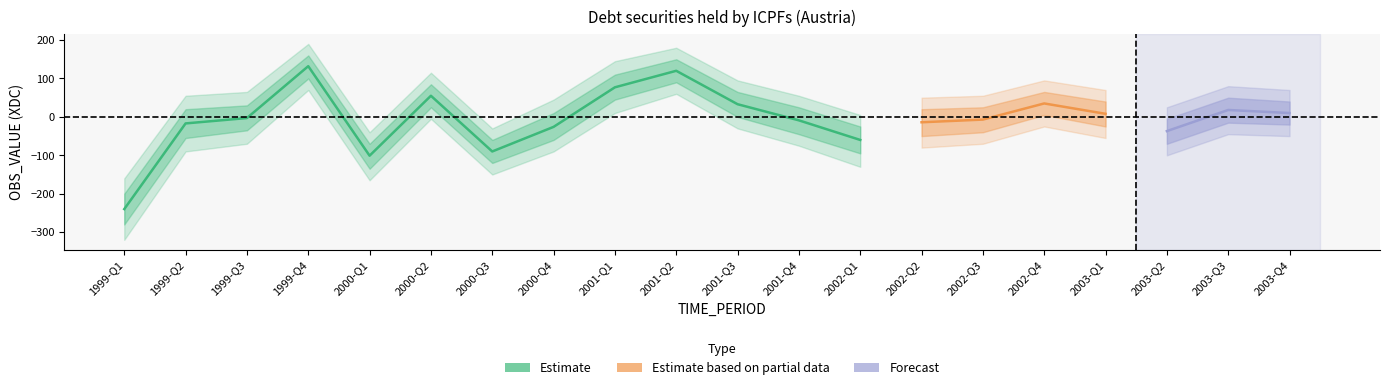

Is this an area chart (filled region under the line)?

No